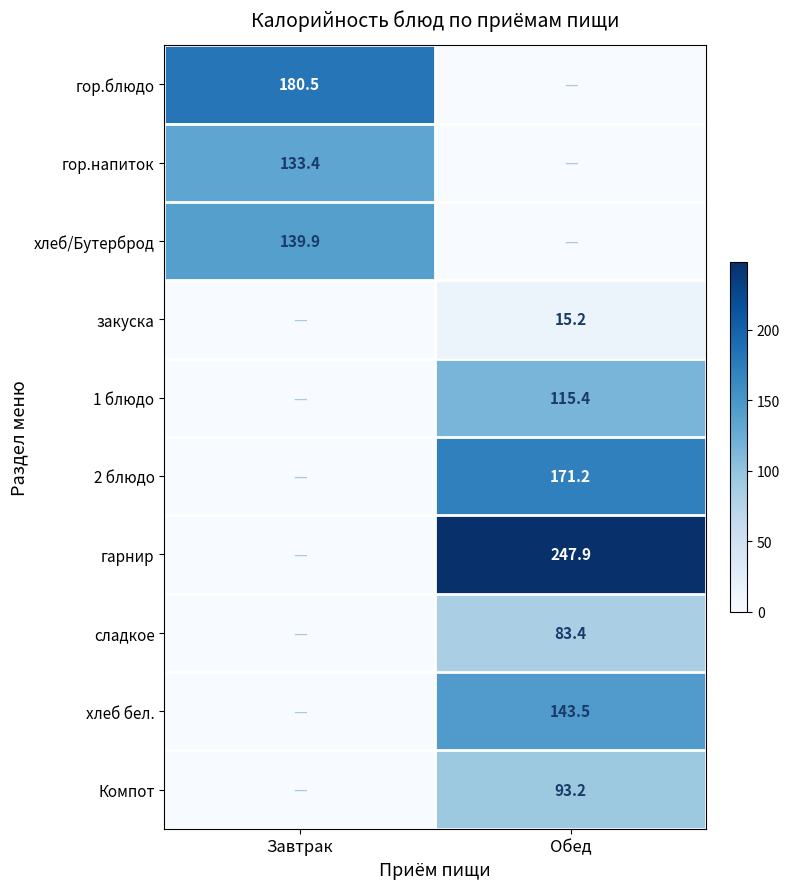

Is the value of Компот at Обед greater than the value of хлеб бел. at Обед?

No